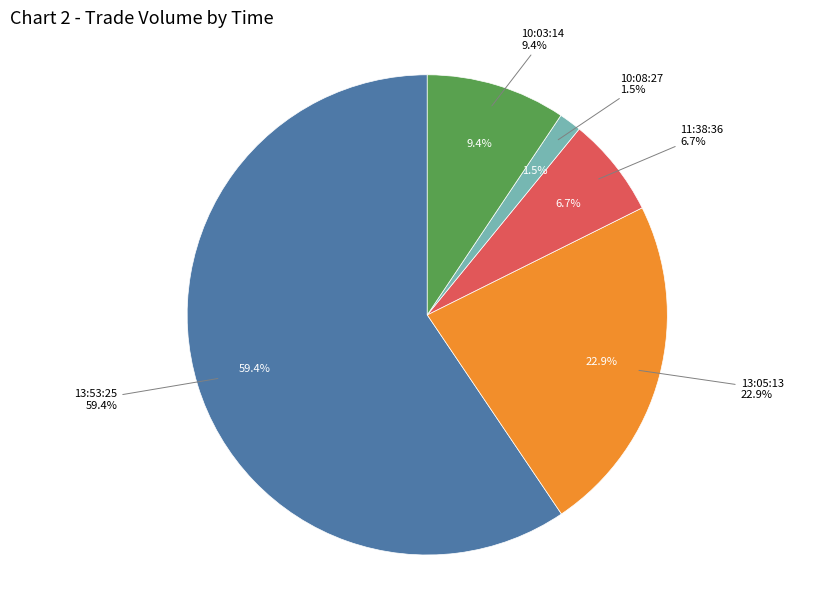

To the nearest percent, what percentage of the pie is 13:53:25?

59%